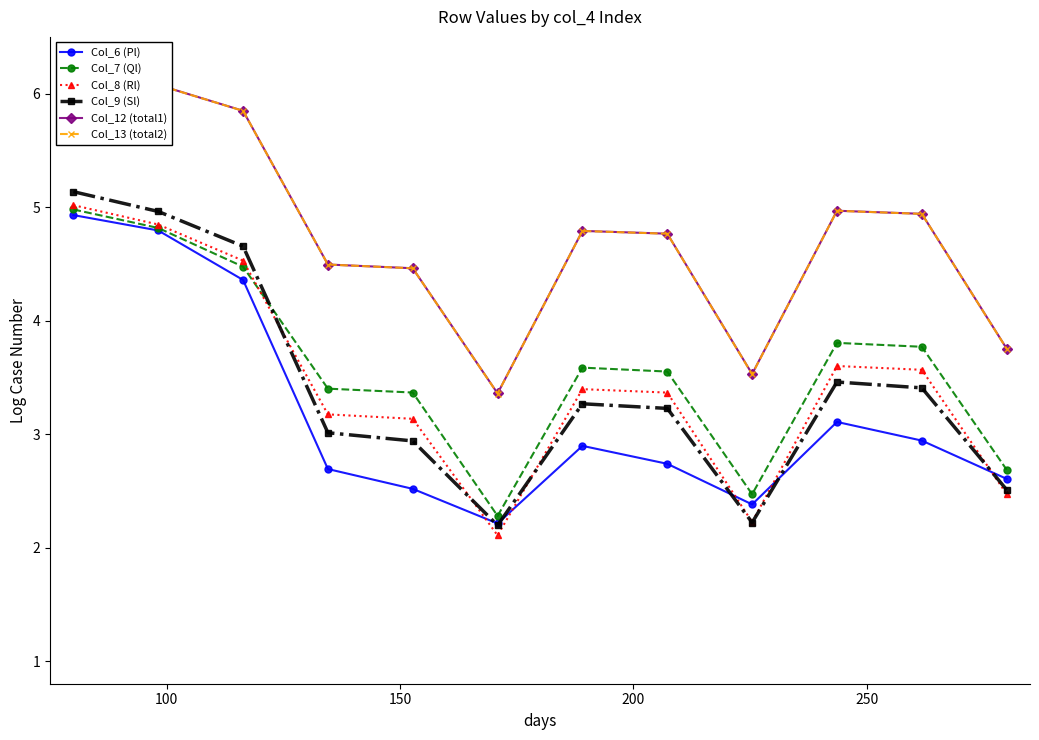

True or false: Col_9 (Sl) and Col_13 (total2) cross at least once.

False